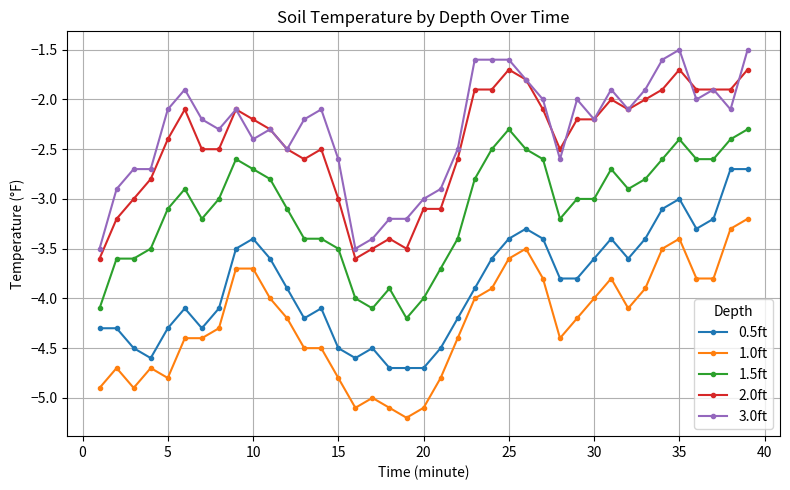

Does the chart display data point markers on the line(s)?

Yes